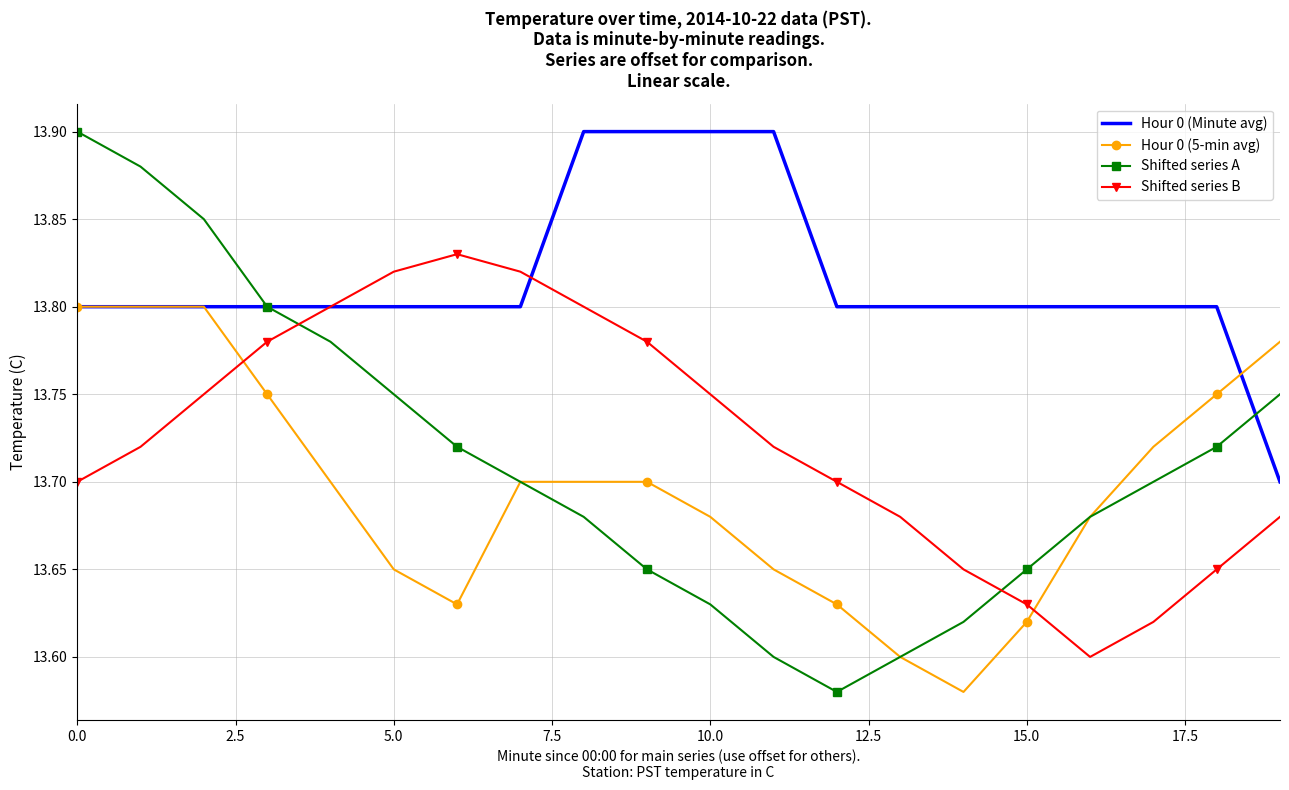

Which series has the largest range (max minus min)?

Shifted series A